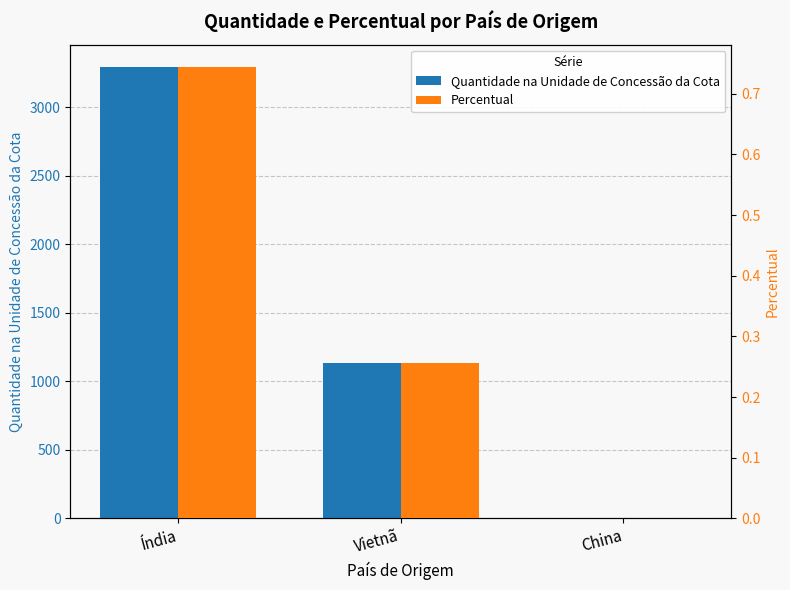

Rank the series at China from highest to lowest value.

Quantidade na Unidade de Concessão da Cota, Percentual